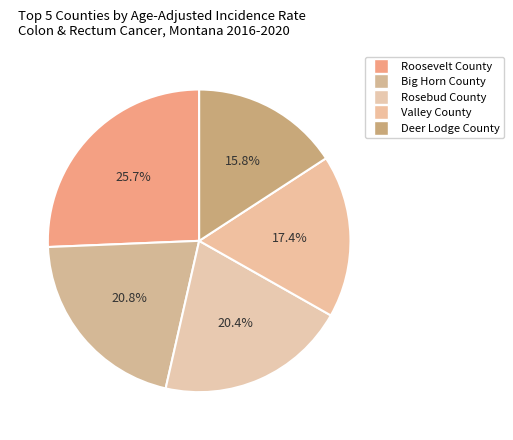

How many segments does this pie chart have?

5